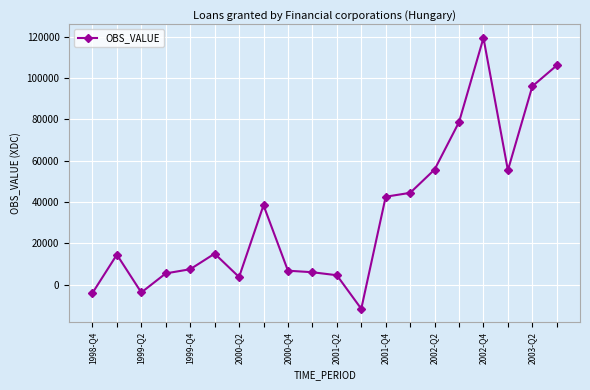

True or false: the data has more than 0 interior local peaks.

True